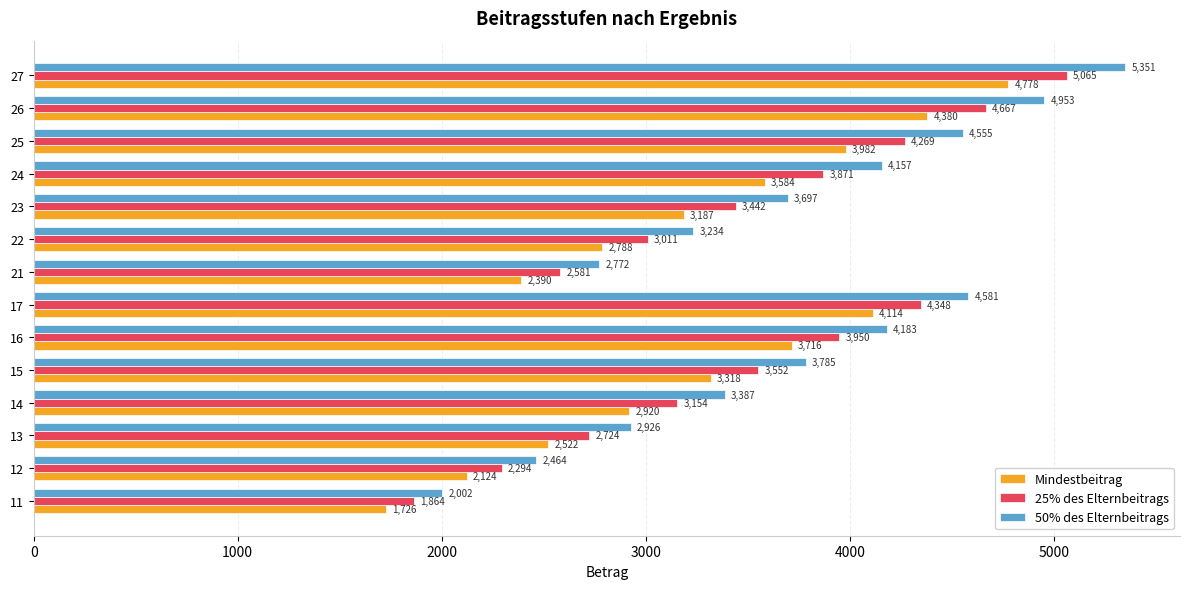

Which series has the largest range (max minus min)?

50% des Elternbeitrags